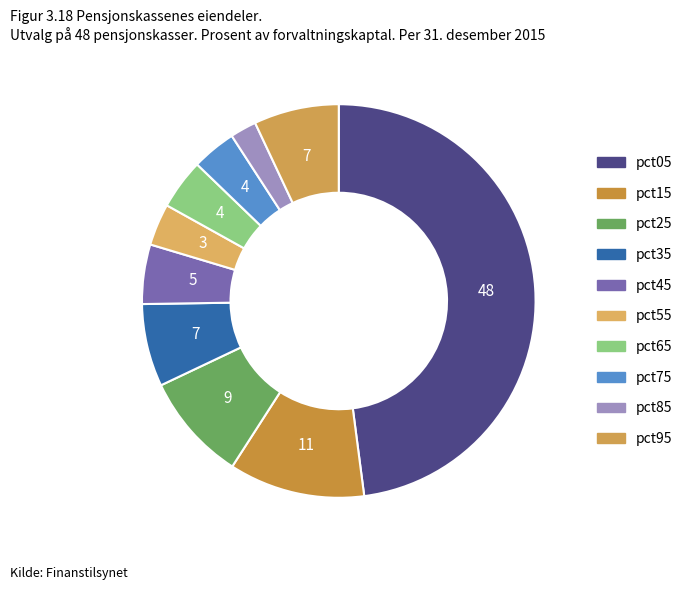

Does pct85 represent more than half of the total?

No